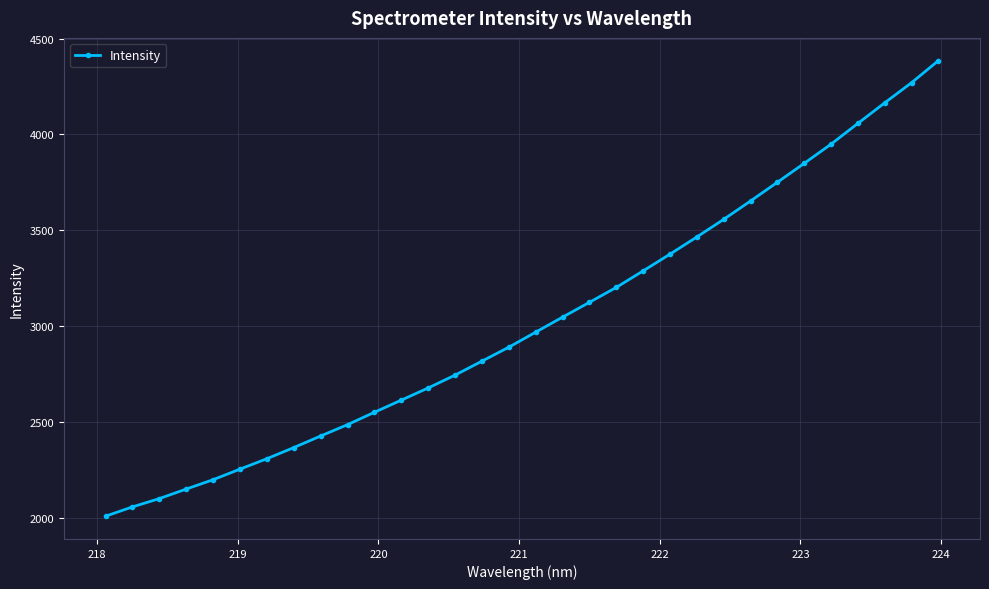

What is the difference between the second highest and second lowest values?

2212.4